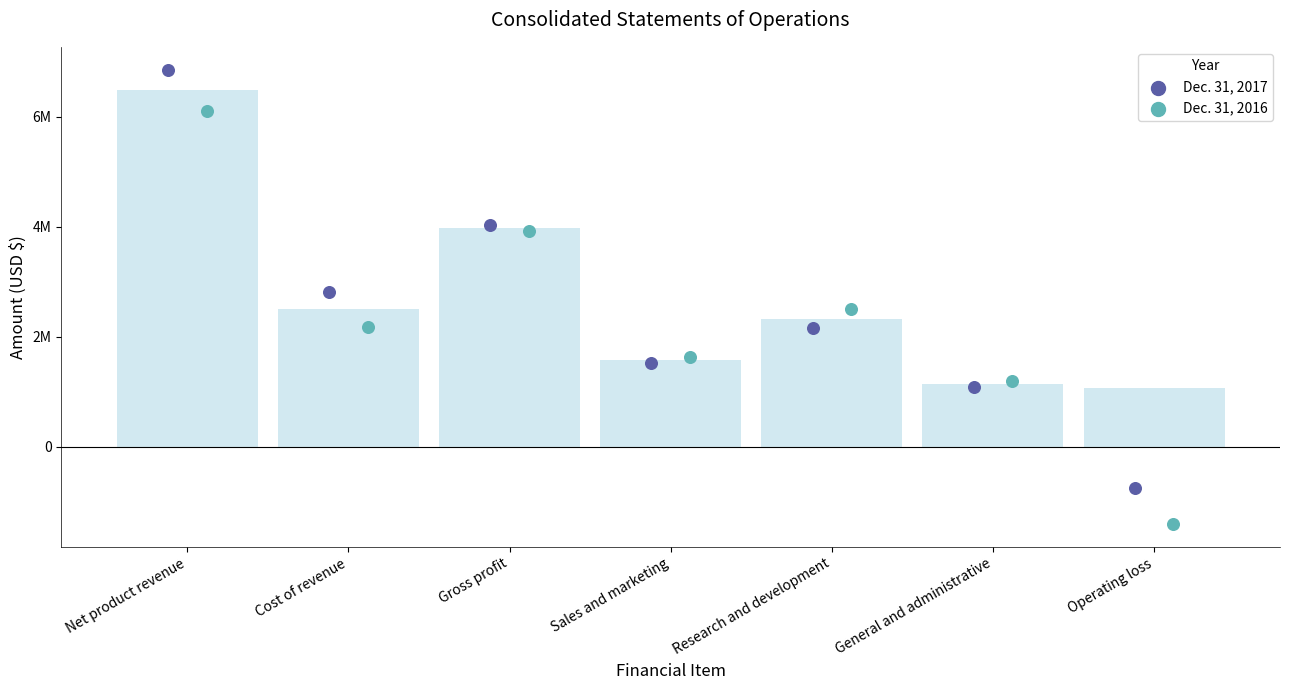

Which series has the largest total across all categories?

Dec. 31, 2017